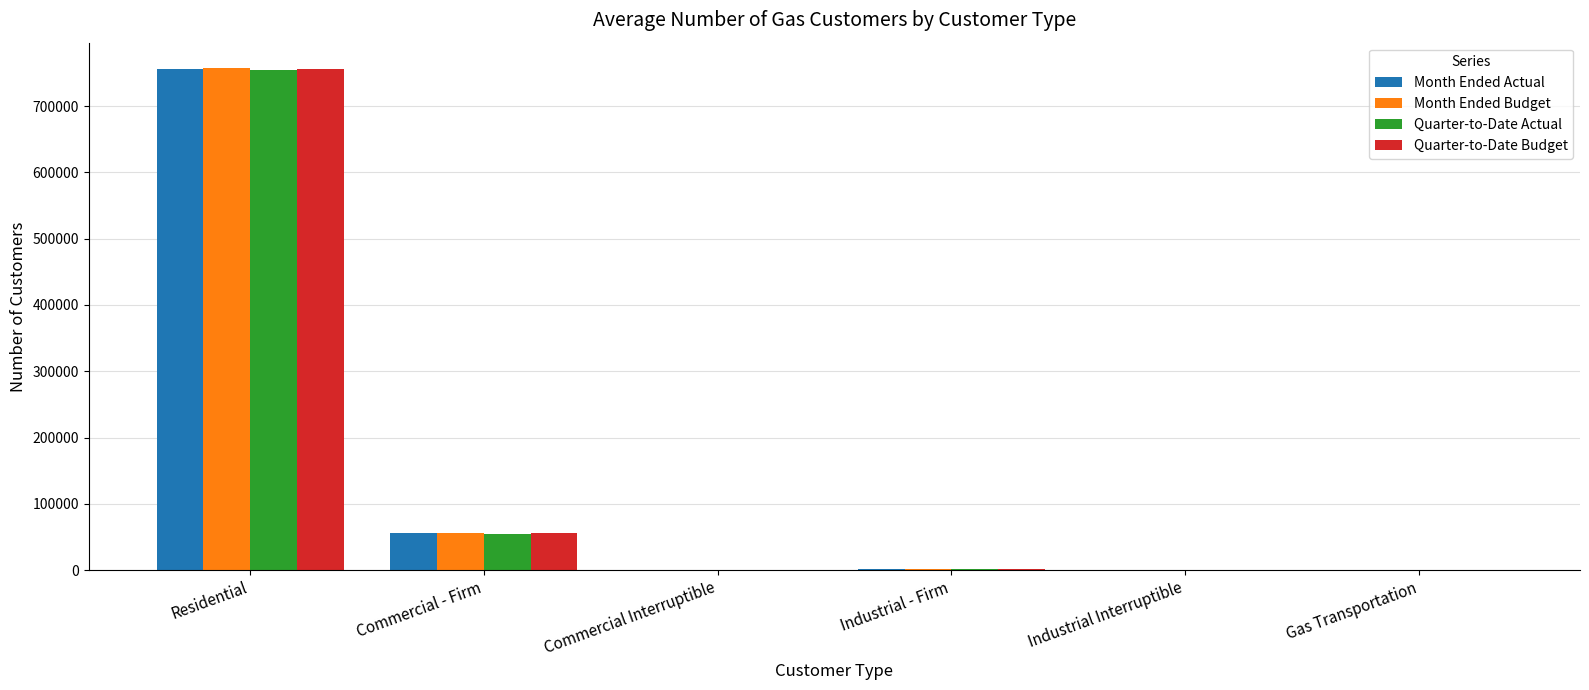

Which category has the highest value in the Month Ended Budget series?

Residential